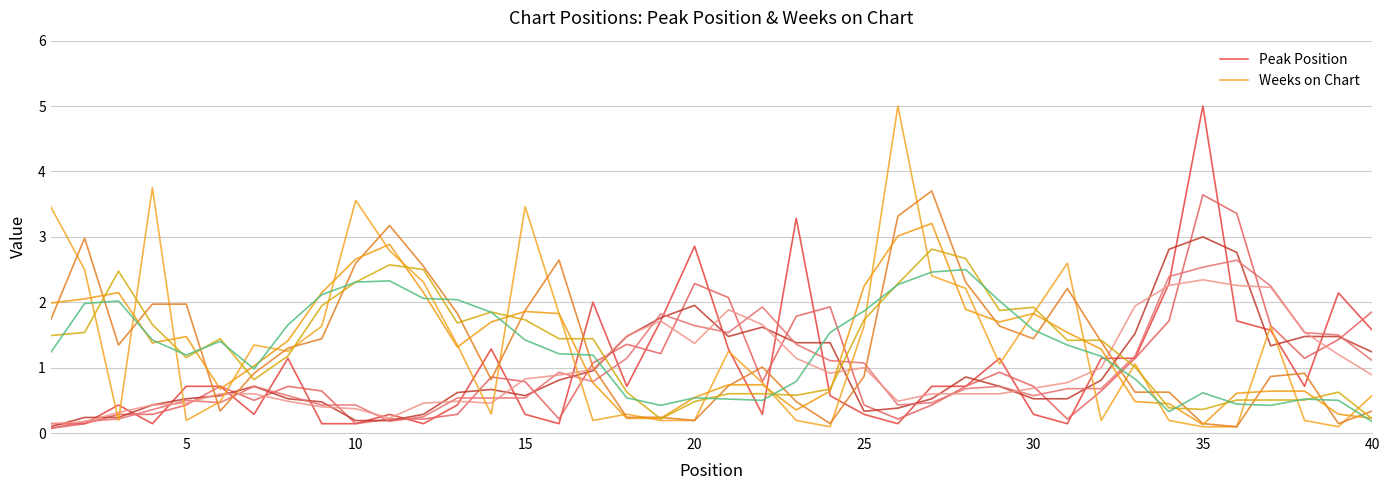

What are all the series names shown in the legend?

Peak Position, Weeks on Chart